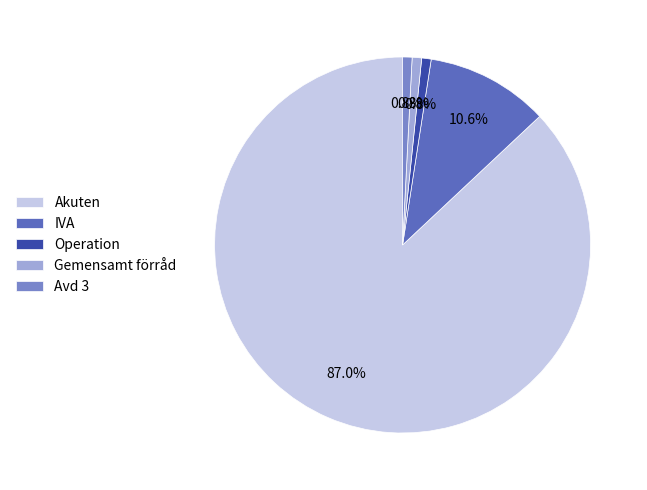

Is there a majority slice in this chart?

Yes